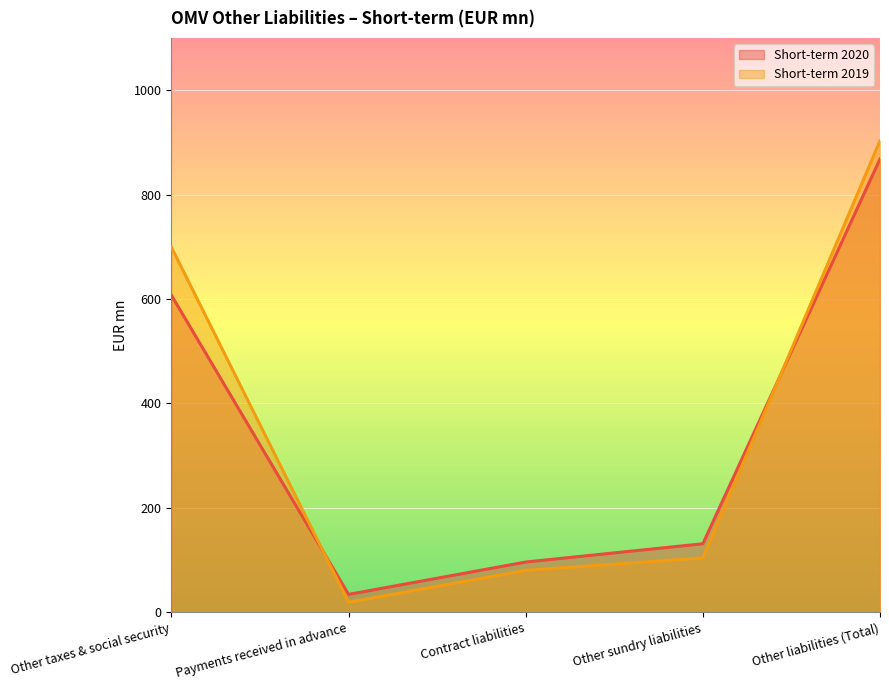

Reading left to right, transcribe all the data shown in this chart.

Short-term 2020: 607	34	96	131	868
Short-term 2019: 699	19	80	104	903